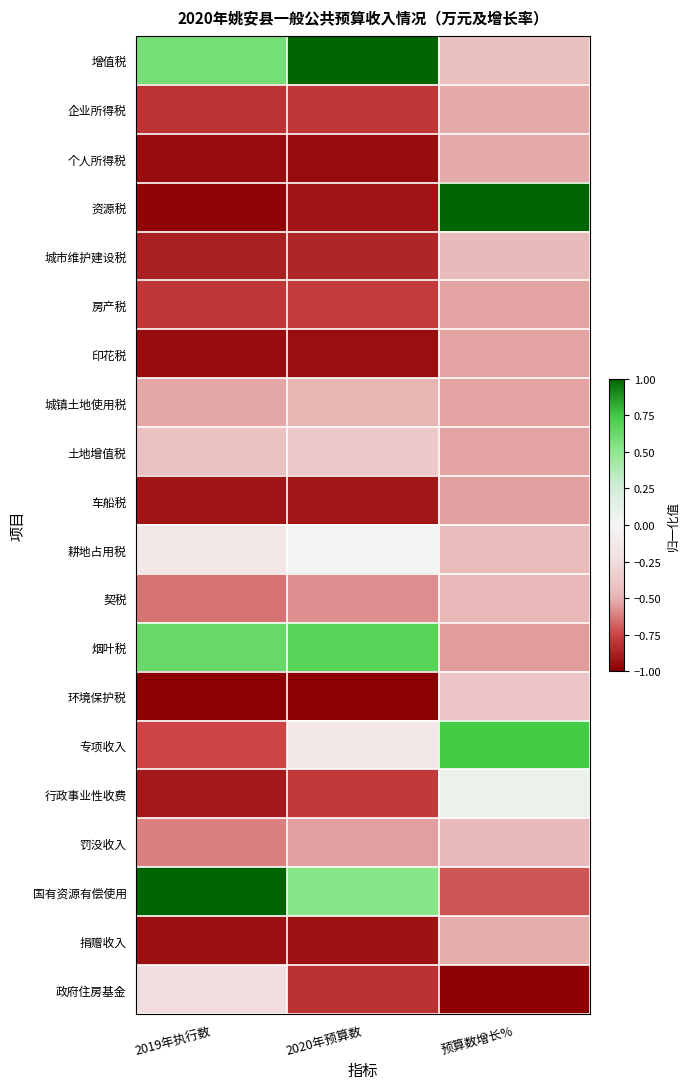

Which series has the largest range (max minus min)?

资源税